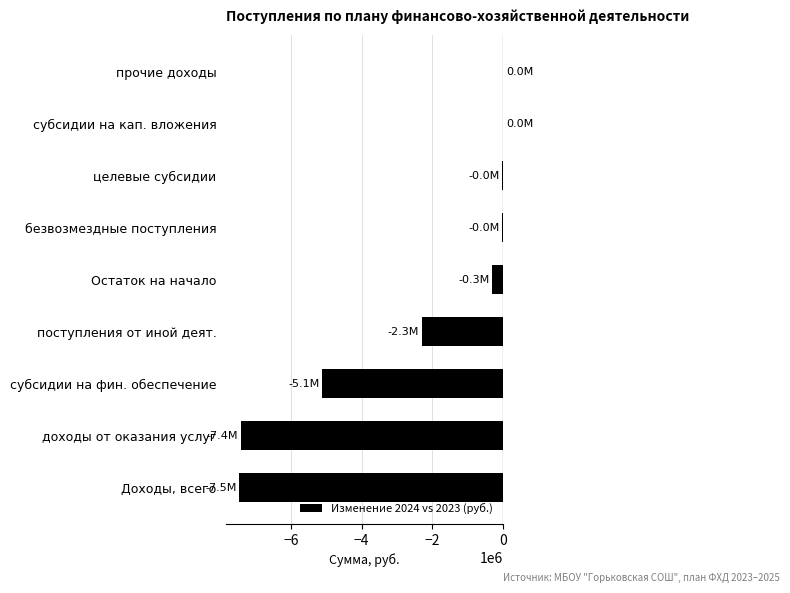

Count the number of data series in this chart.

1